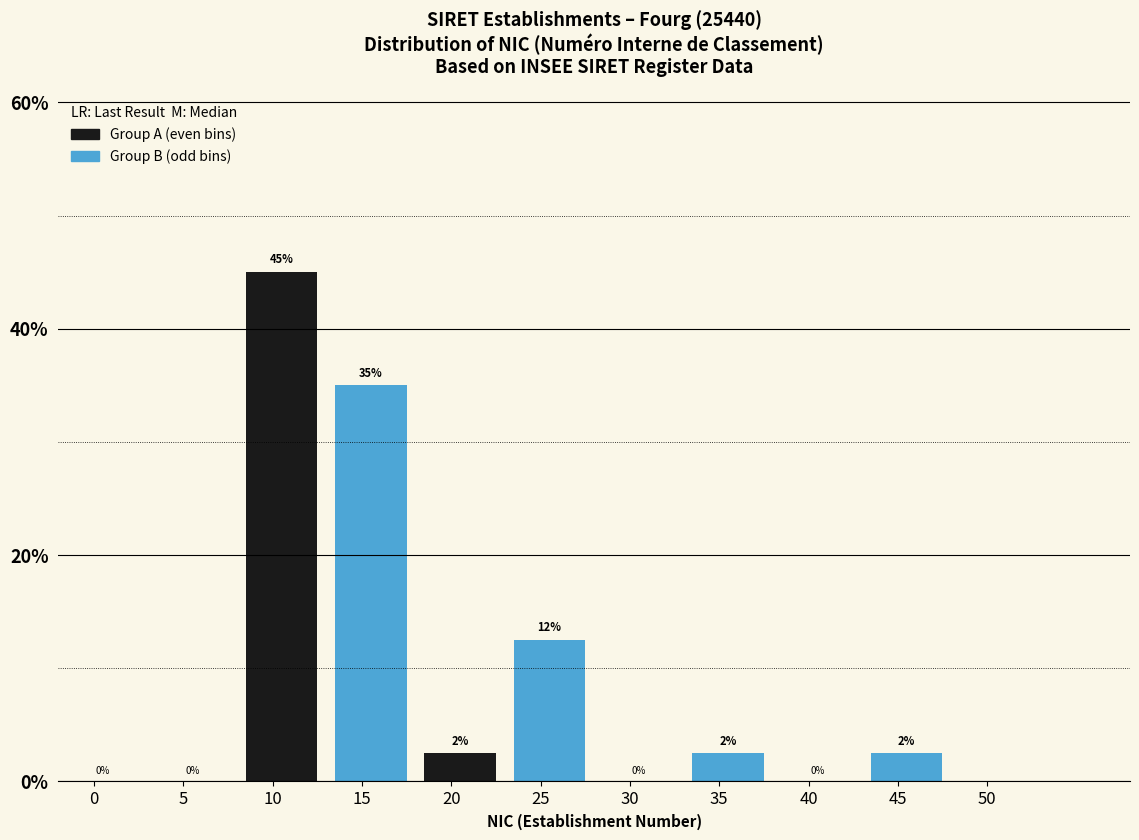

What is the greatest value displayed?

45.0